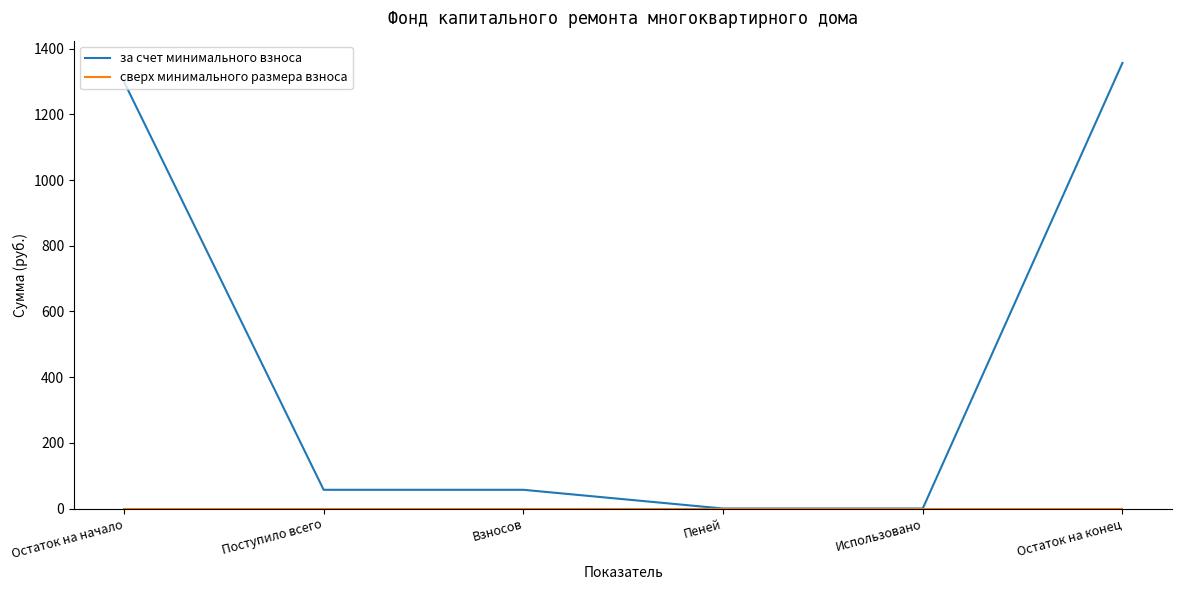

How many series are shown in this chart?

2